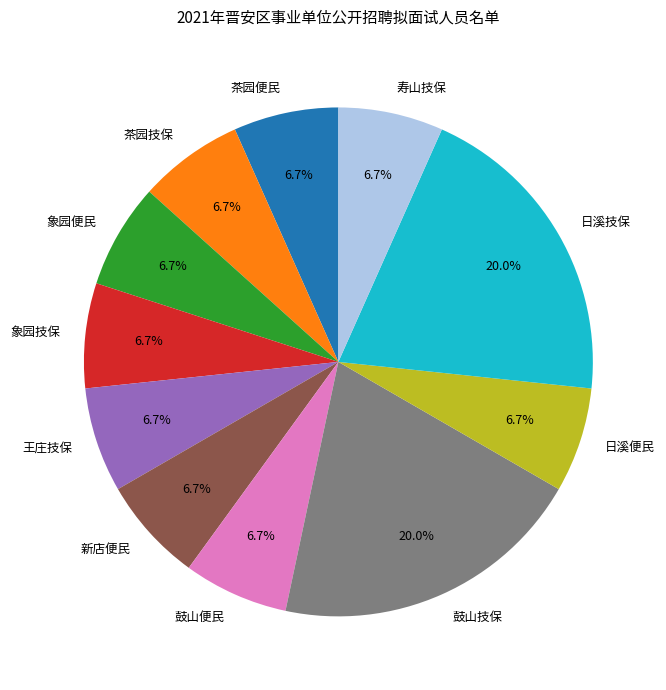

How many segments does this pie chart have?

11